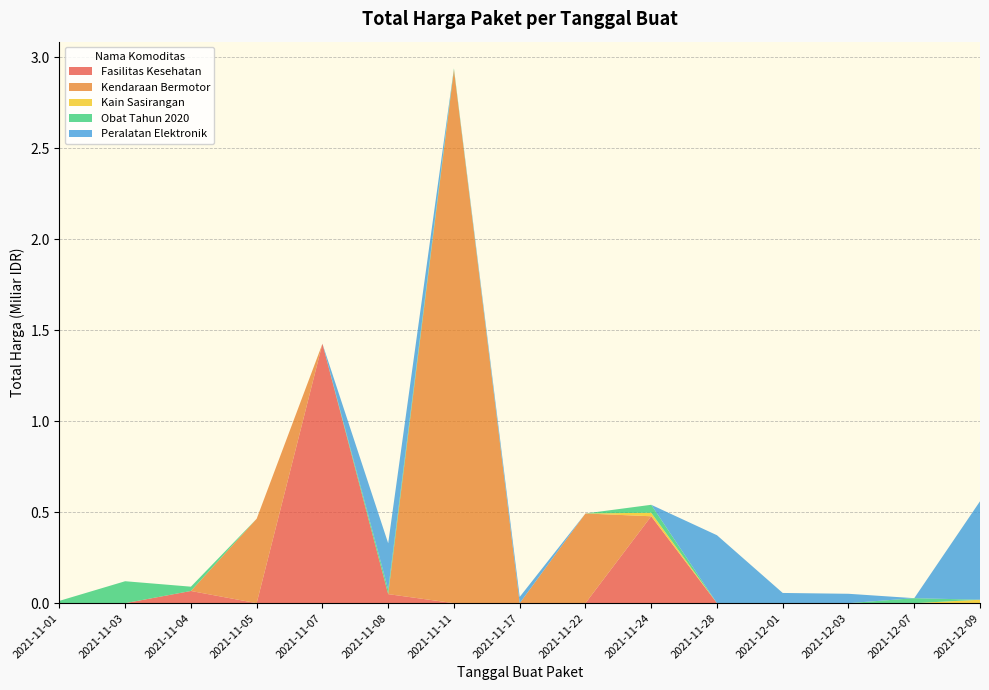

Reading left to right, list all the values displayed in this chart.

2021-11-07=1425867900	2021-11-08=49730040	2021-11-24=477600000	2021-11-04=34000000	2021-11-04=32441200	2021-11-04=577875	2021-11-05=464002100	2021-11-11=39440000	2021-11-11=2892122000	2021-11-22=493000000	2021-11-24=19175000	2021-12-09=18900000	2021-11-08=9180000	2021-11-08=15513960	2021-11-11=7401240	2021-11-01=333600	2021-11-03=78000	2021-11-03=98772570	2021-11-03=2772000	2021-11-03=265000	2021-11-03=4672200	2021-11-03=182000	2021-11-03=8742500	2021-11-03=5129000	2021-11-01=12453900	2021-11-24=43859200	2021-11-04=23653000	2021-12-07=27412000	2021-11-08=250350000	2021-11-08=4350000	2021-11-17=34292000	2021-11-28=373404000	2021-12-01=56152800	2021-12-03=51601000	2021-12-09=541071000